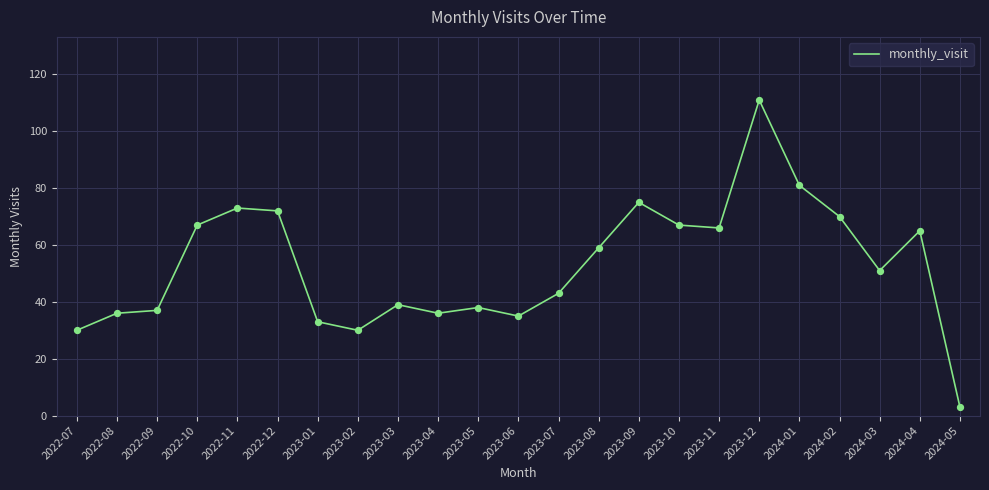

What is the ratio of the value at 2022-10 to the value at 2023-10?

1.0